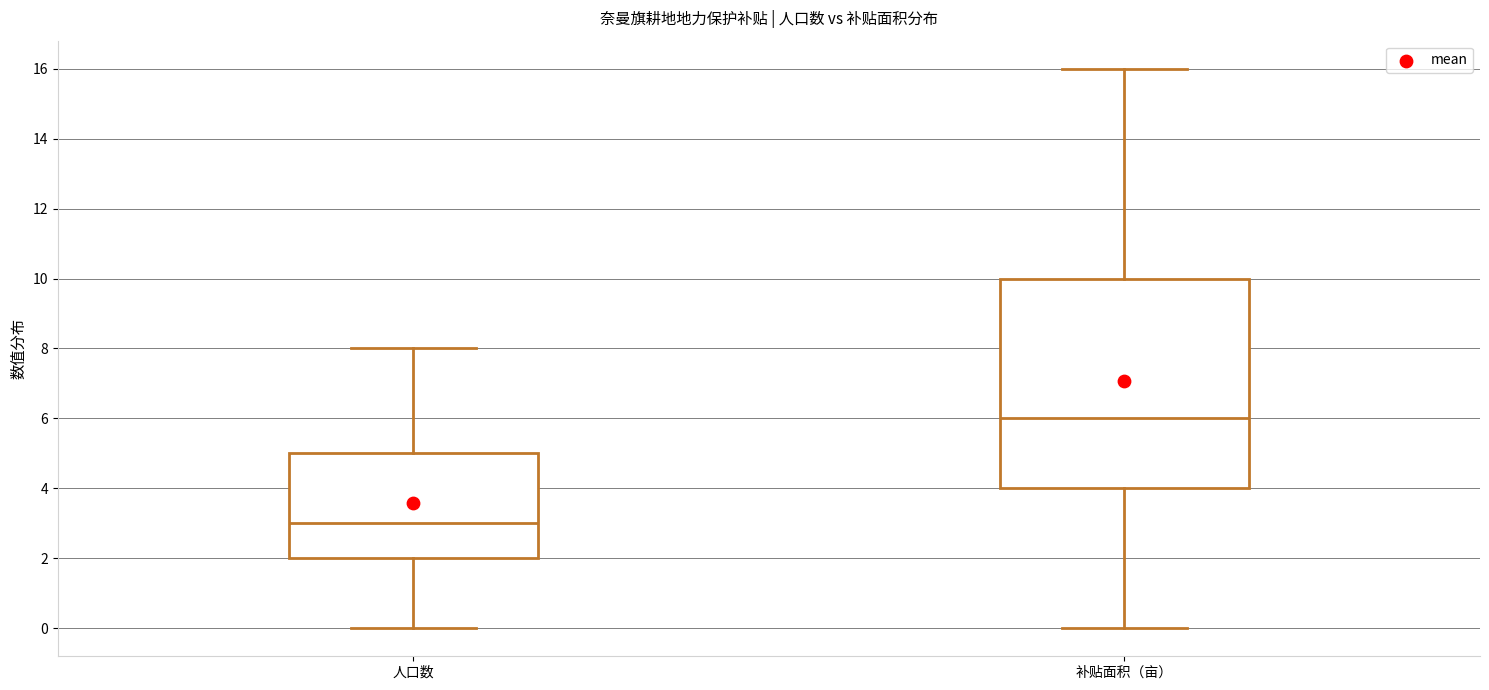

Which box has the highest median line?

补贴面积（亩）